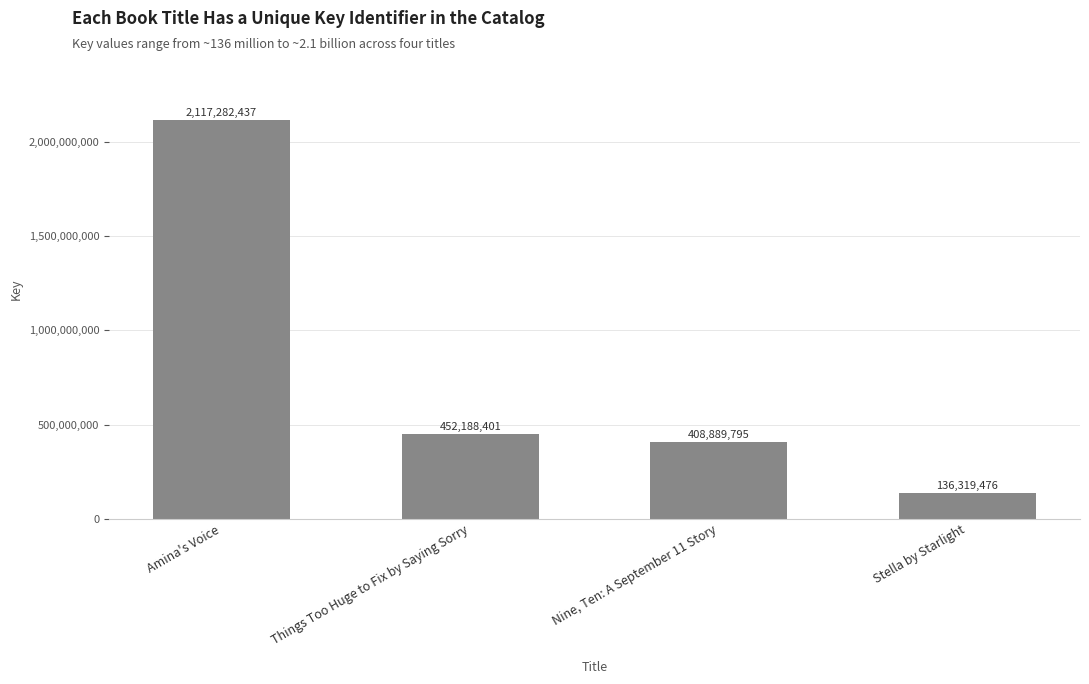

Reading left to right, list all the values displayed in this chart.

Amina's Voice=2117282437	Things Too Huge to Fix by Saying Sorry=452188401	Nine, Ten: A September 11 Story=408889795	Stella by Starlight=136319476